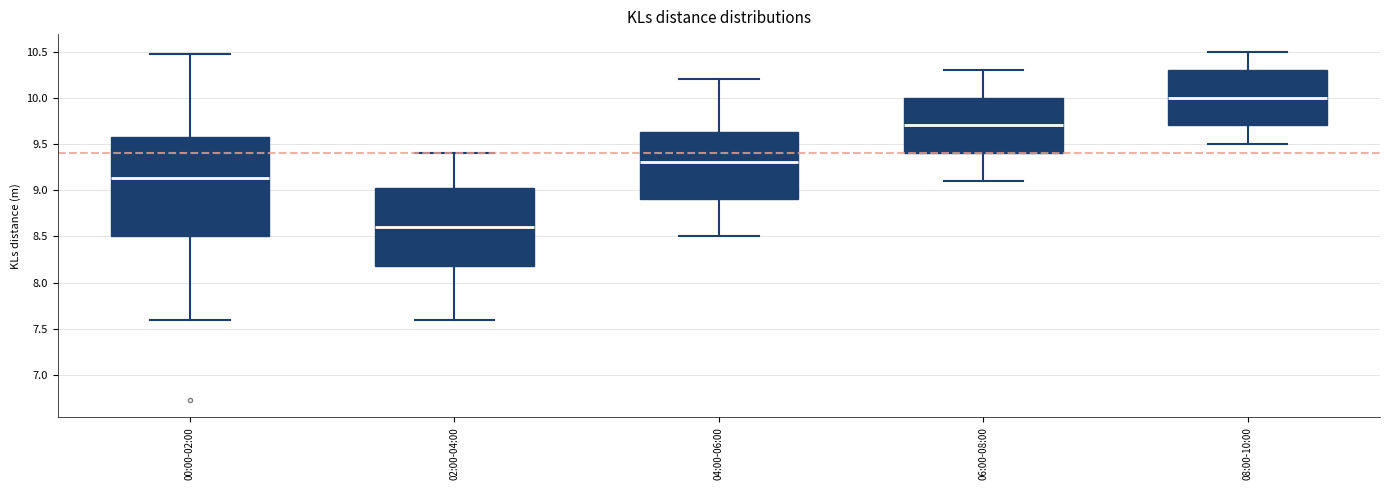

Reading left to right, transcribe this box plot: for each box, give where its median line is, the range the box spans, and where its two whiskers end, as read against the y-axis. The values are not printed on the chart, so give them approximately, as read against the axis.

00:00-02:00: median 9.15, box 8.50 to 9.55, whiskers 7.60 to 10.45
02:00-04:00: median 8.60, box 8.20 to 9.05, whiskers 7.60 to 9.40
04:00-06:00: median 9.30, box 8.90 to 9.65, whiskers 8.50 to 10.20
06:00-08:00: median 9.70, box 9.40 to 10.00, whiskers 9.10 to 10.30
08:00-10:00: median 10.00, box 9.70 to 10.30, whiskers 9.50 to 10.50